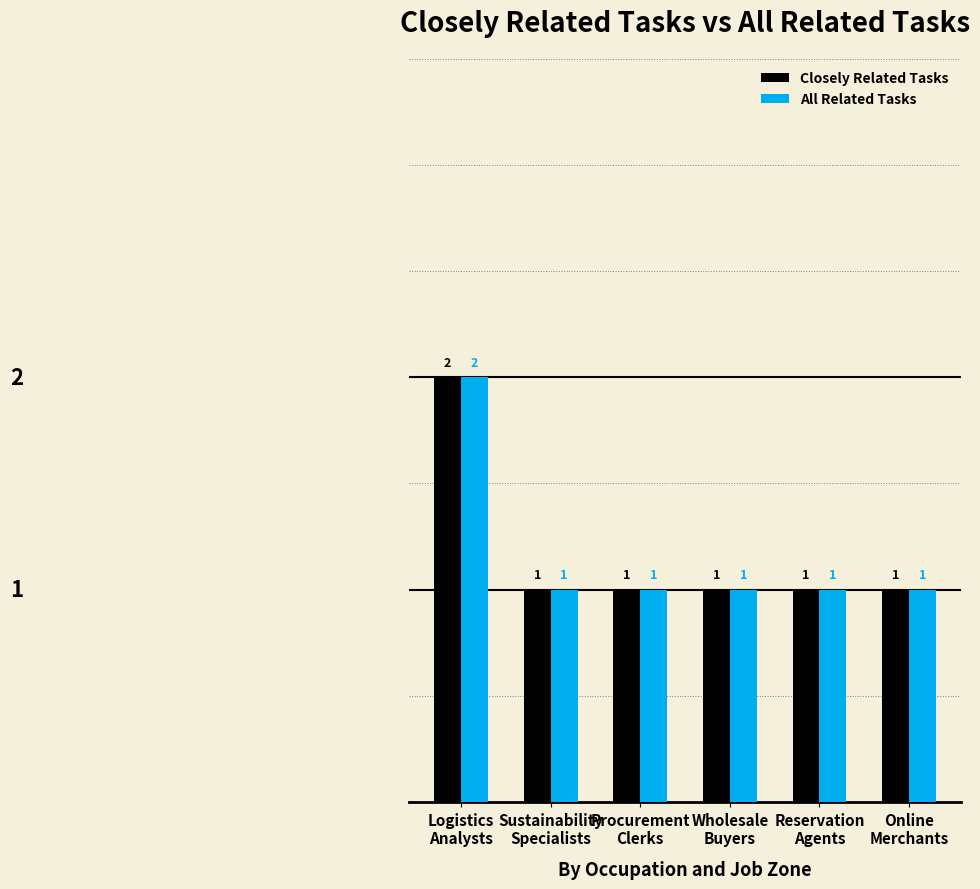

What is the sum of all All Related Tasks values?

7